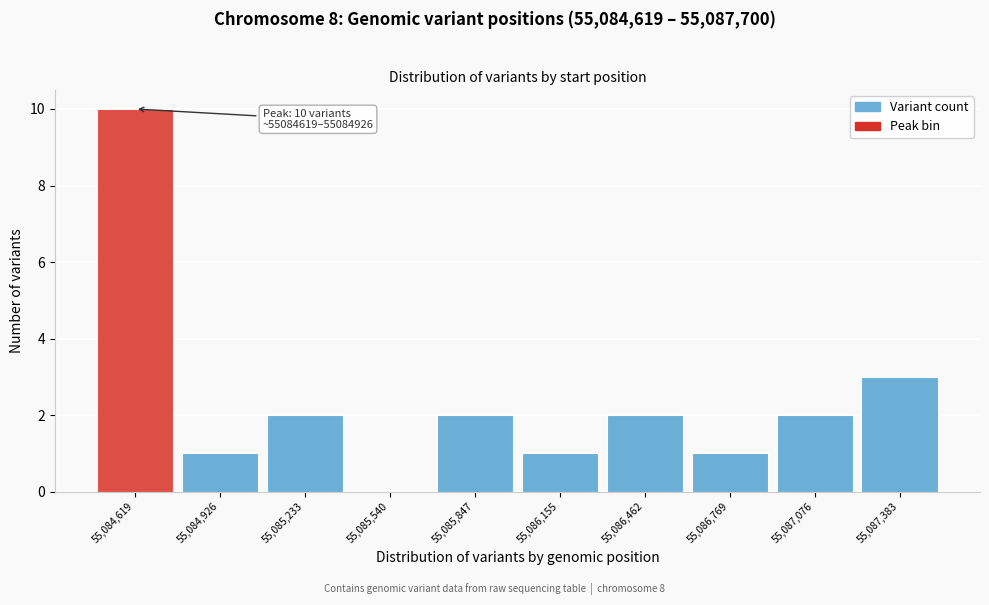

Reading right to left, what are all the values shown in this chart?

55,087,383=3	55,087,076=2	55,086,769=1	55,086,462=2	55,086,155=1	55,085,847=2	55,085,540=0	55,085,233=2	55,084,926=1	55,084,619=10